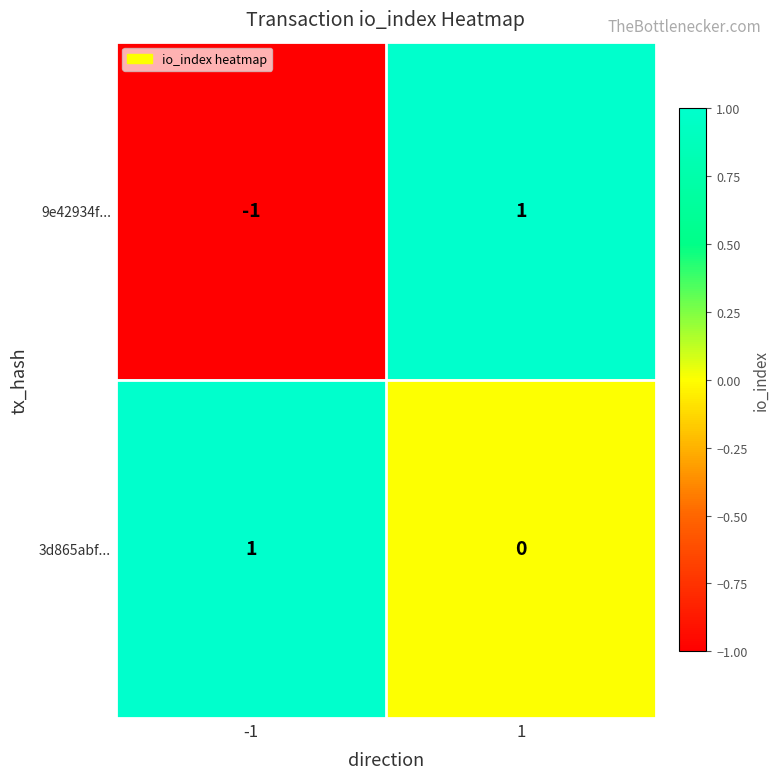

Which series changed the most between -1 and 1?

9e42934f...